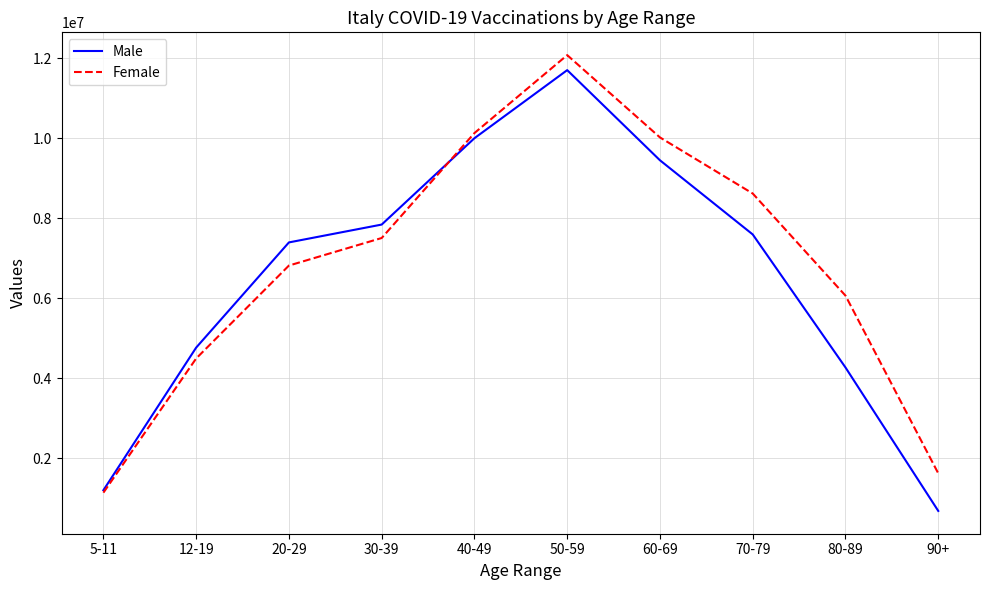

Reading left to right, what are all the values shown in this chart?

Male: 5-11=1198913	12-19=4763669	20-29=7392897	30-39=7838926	40-49=9997396	50-59=11698996	60-69=9445488	70-79=7592141	80-89=4266909	90+=681398
Female: 5-11=1137666	12-19=4492007	20-29=6814433	30-39=7502975	40-49=10126155	50-59=12074167	60-69=10017017	70-79=8615060	80-89=6062423	90+=1621070